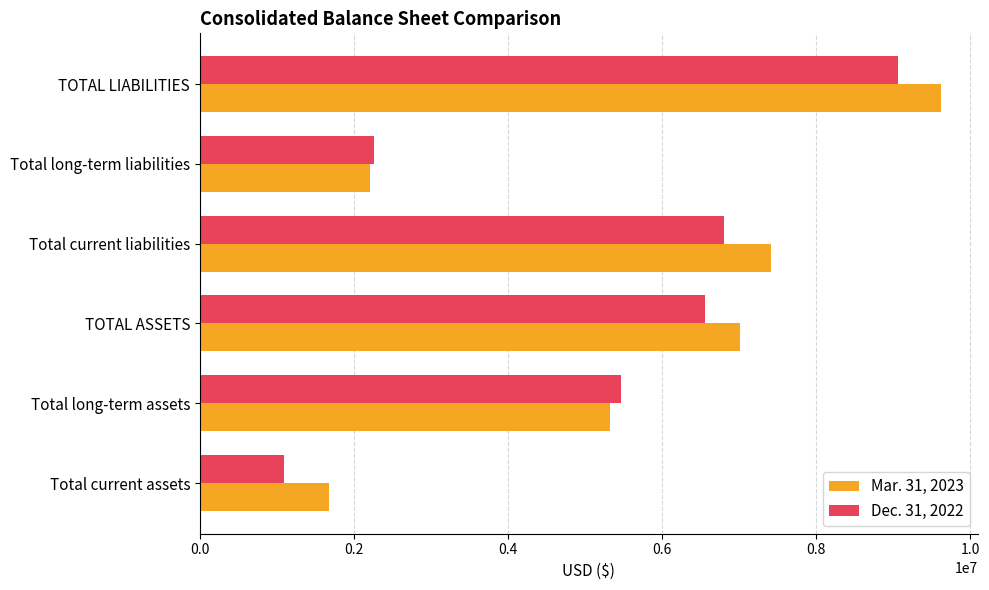

Rank the categories by Mar. 31, 2023 value from lowest to highest.

Total current assets, Total long-term liabilities, Total long-term assets, TOTAL ASSETS, Total current liabilities, TOTAL LIABILITIES